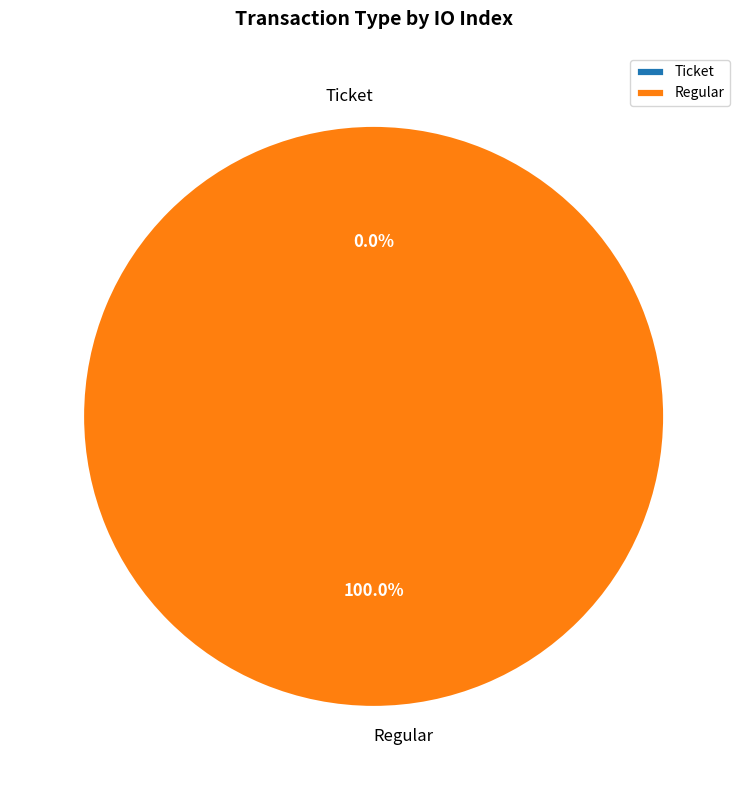

How many segments does this pie chart have?

2